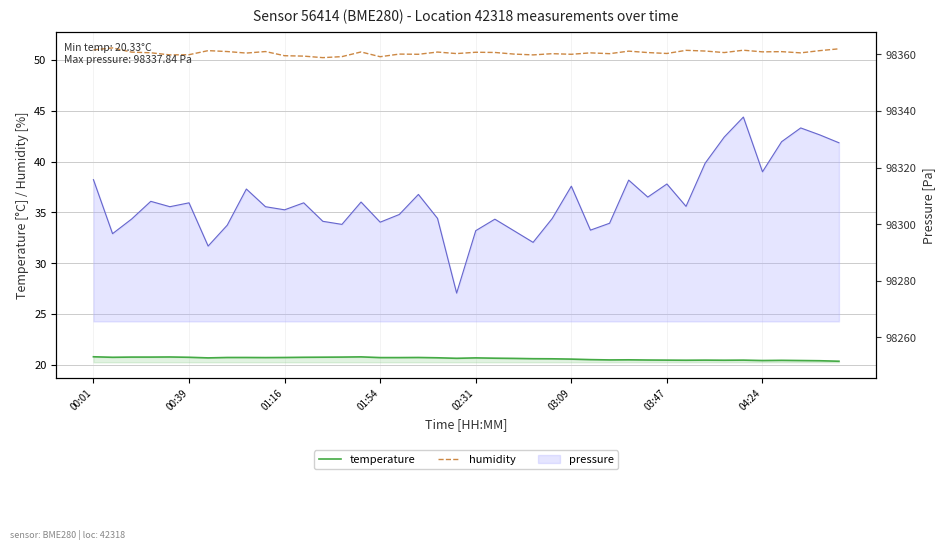

The value of temperature at 29 is 11.0. True or false?

False